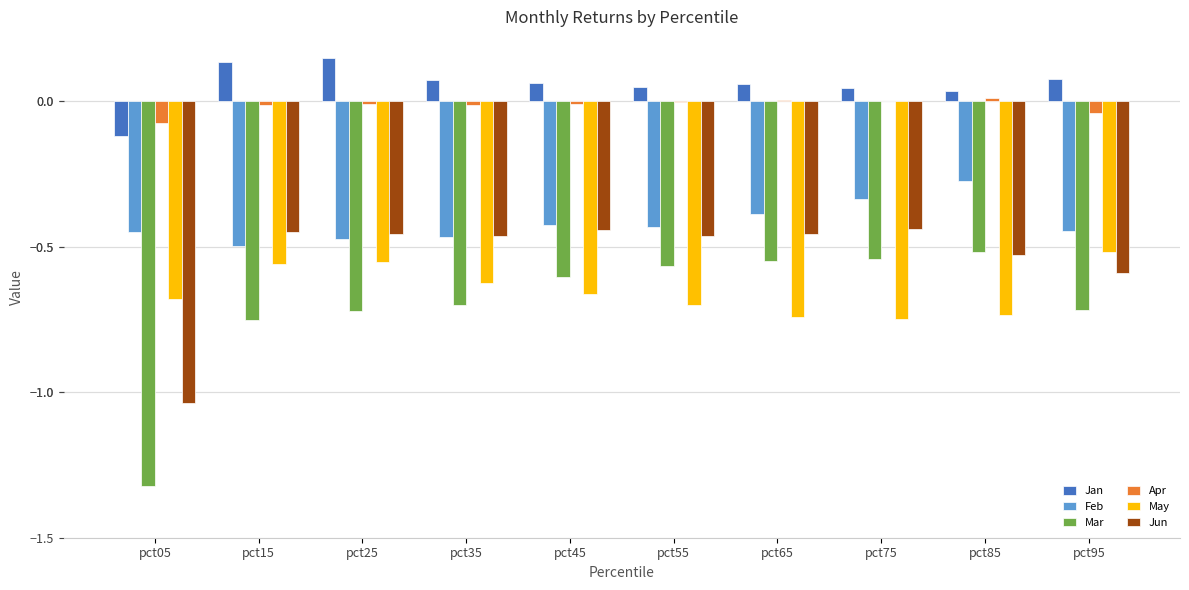

Is it true that Mar equals -1.1 at pct15?

False